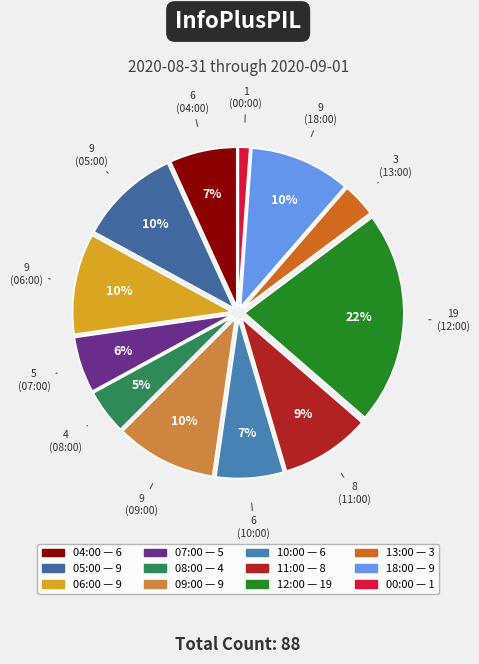

To the nearest percent, what percentage of the pie is 08:00?

5%